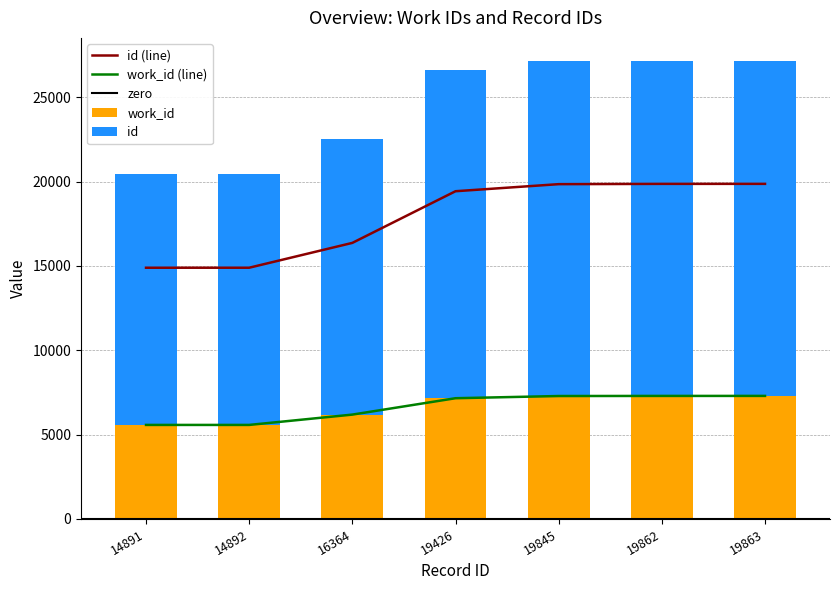

Reading left to right, extract all data points from this chart.

id: 14891	14892	16364	19426	19845	19862	19863
work_id: 5574	5574	6186	7157	7287	7293	7294